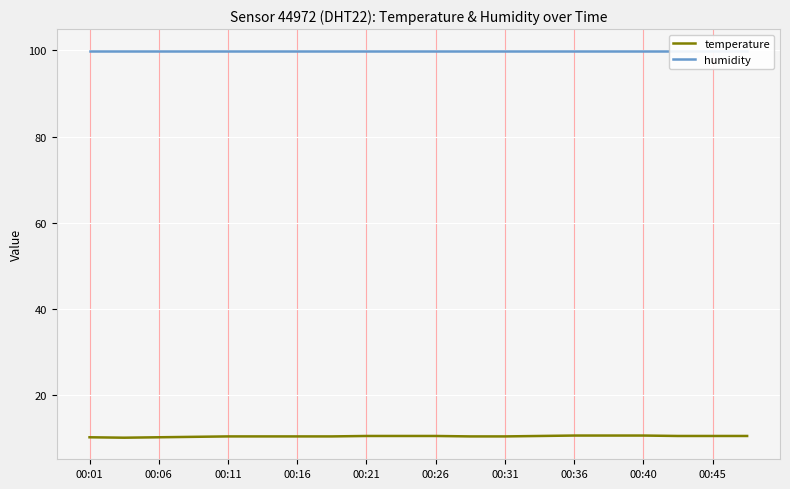

What is the lowest value of the temperature series?

10.2